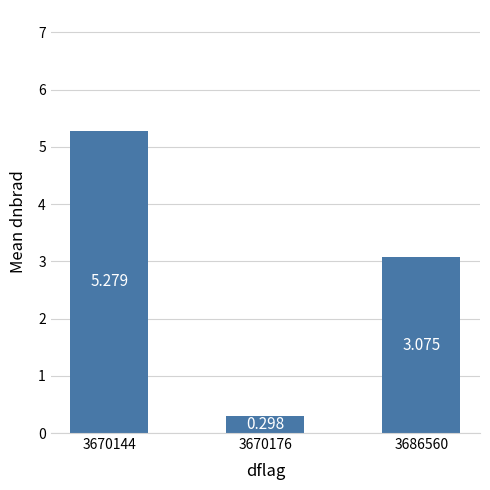

Rank the categories by value from lowest to highest.

3670176, 3686560, 3670144